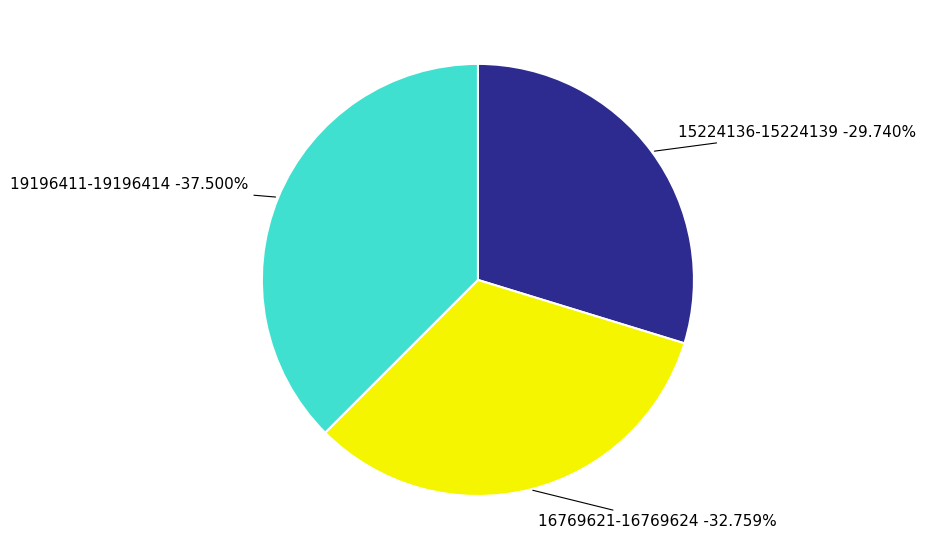

True or false: 17C388716AF3A93921D35F7C41B4ED3B accounts for 20% of the total.

False